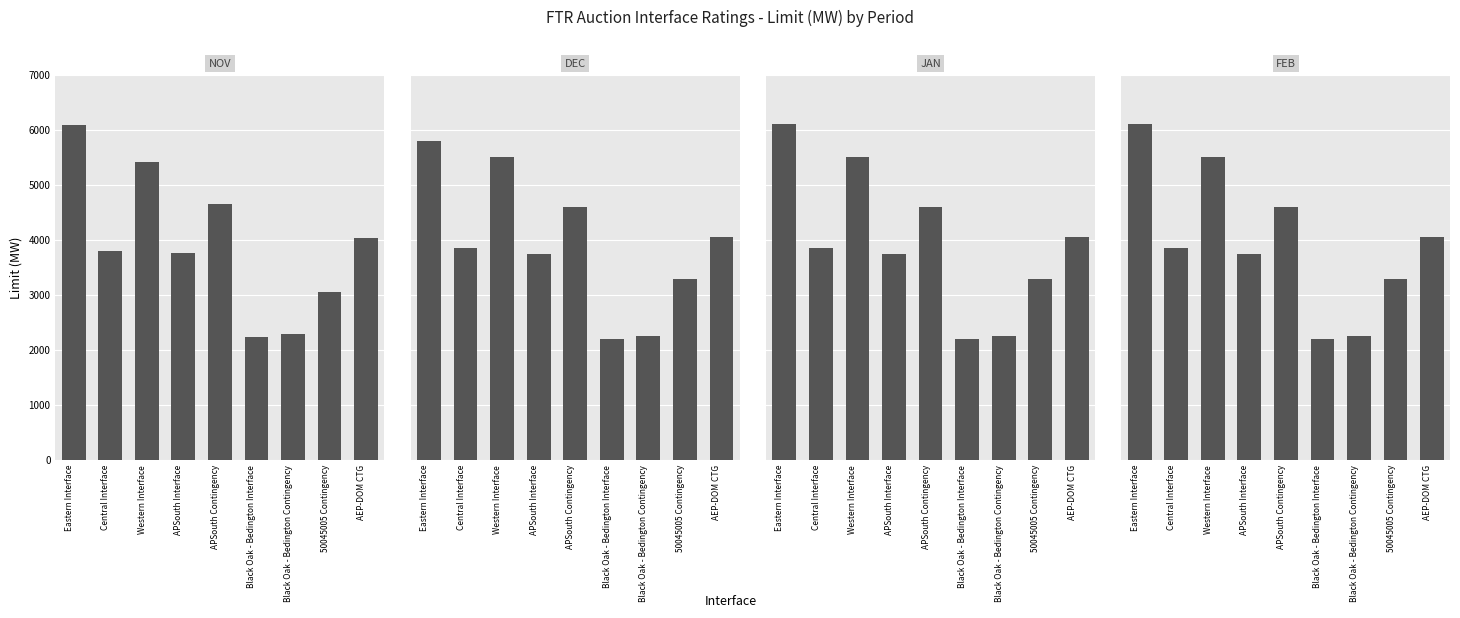

Reading left to right, extract all data points from this chart.

NOV: Eastern Interface=6085	Central Interface=3805	Western Interface=5410	APSouth Interface=3760	APSouth Contingency=4650	Black Oak - Bedington Interface=2245	Black Oak - Bedington Contingency=2285	50045005 Contingency=3055	AEP-DOM CTG=4030
DEC: Eastern Interface=5800	Central Interface=3850	Western Interface=5500	APSouth Interface=3750	APSouth Contingency=4600	Black Oak - Bedington Interface=2200	Black Oak - Bedington Contingency=2250	50045005 Contingency=3300	AEP-DOM CTG=4050
JAN: Eastern Interface=6100	Central Interface=3850	Western Interface=5500	APSouth Interface=3750	APSouth Contingency=4600	Black Oak - Bedington Interface=2200	Black Oak - Bedington Contingency=2250	50045005 Contingency=3300	AEP-DOM CTG=4050
FEB: Eastern Interface=6100	Central Interface=3850	Western Interface=5500	APSouth Interface=3750	APSouth Contingency=4600	Black Oak - Bedington Interface=2200	Black Oak - Bedington Contingency=2250	50045005 Contingency=3300	AEP-DOM CTG=4050